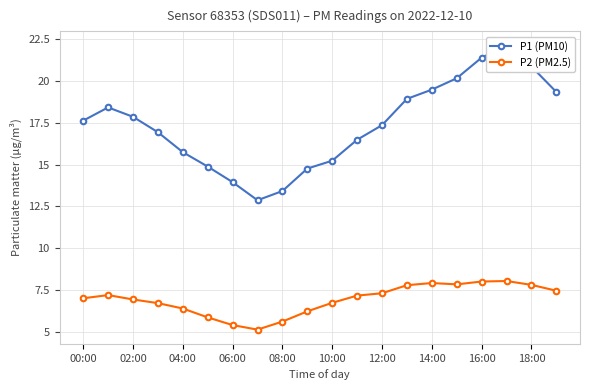

Which series has the largest range (max minus min)?

P1 (PM10)